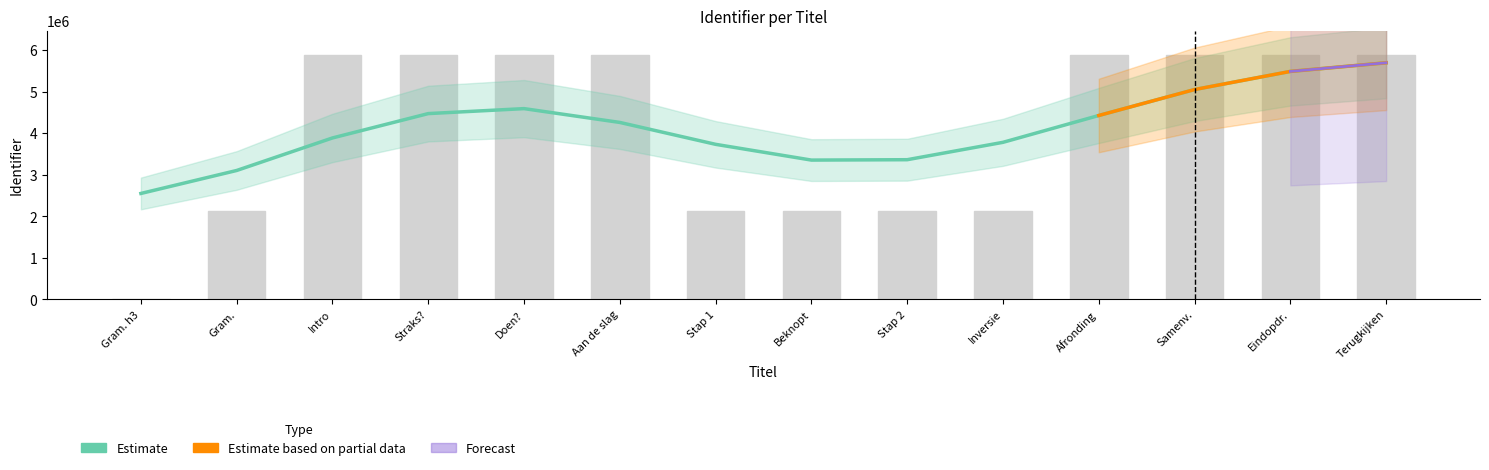

Which has a higher value, Gram. or Gram. h3?

Gram.